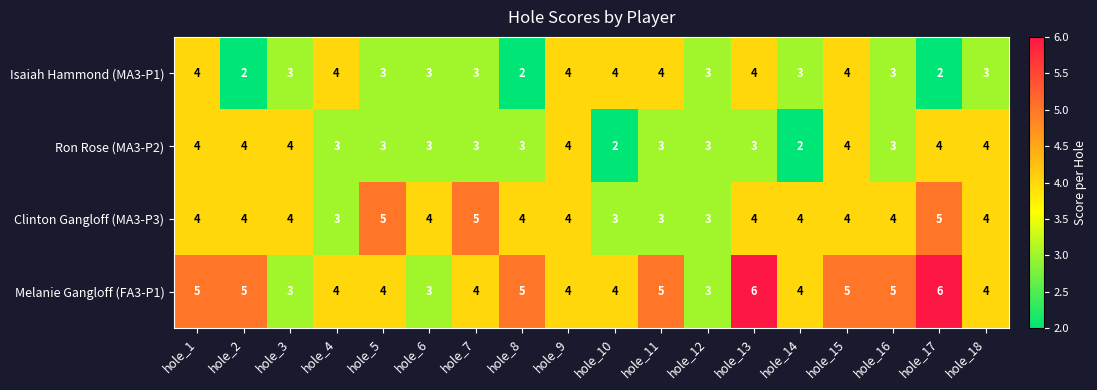

What is the sum of the Ron Rose (MA3-P2) values at hole_17 and hole_7?

7